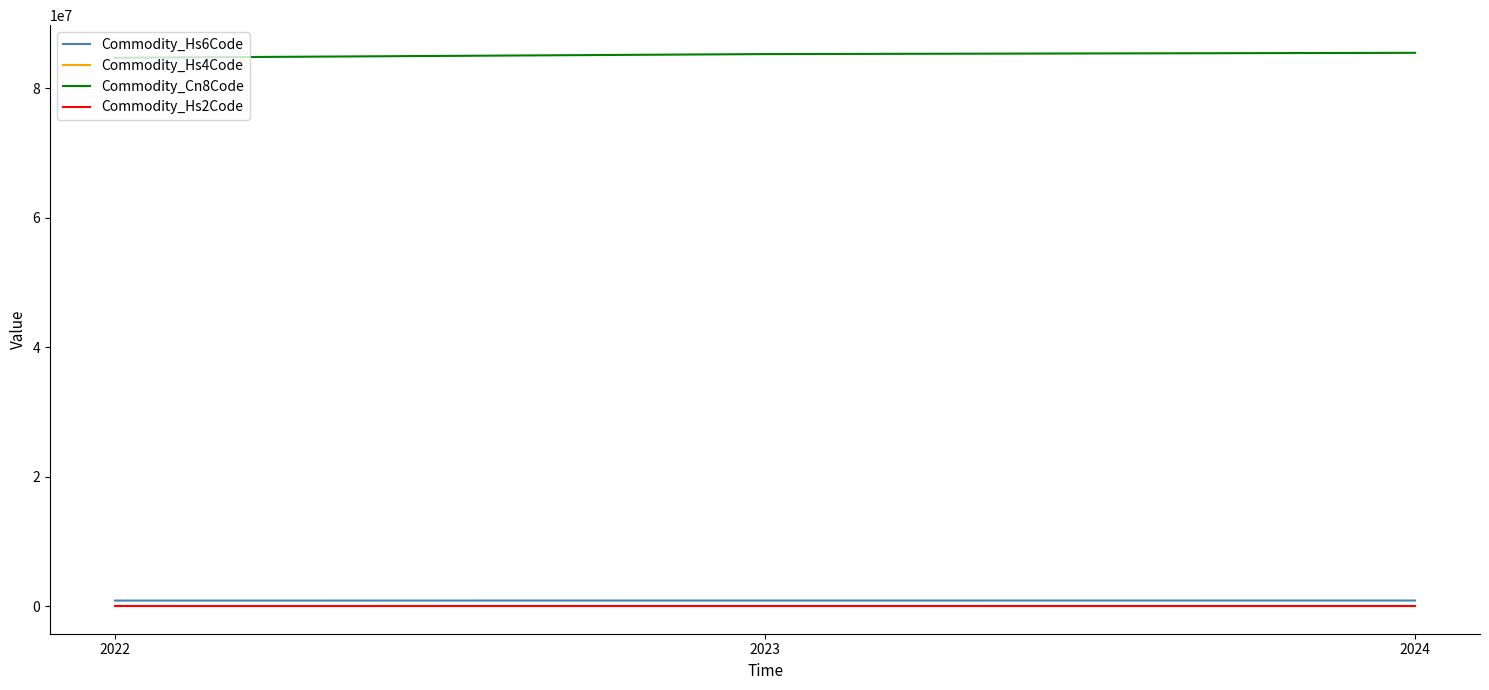

What is the maximum value shown in the chart?

85480090